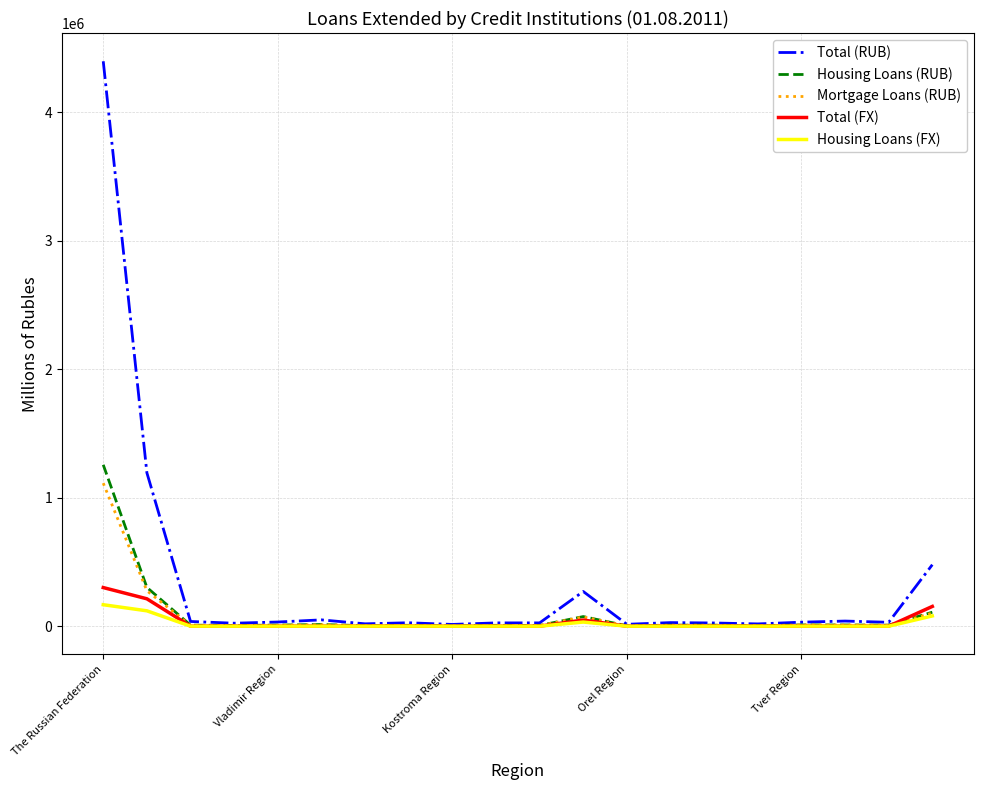

Which series has the largest total across all categories?

Total (RUB)